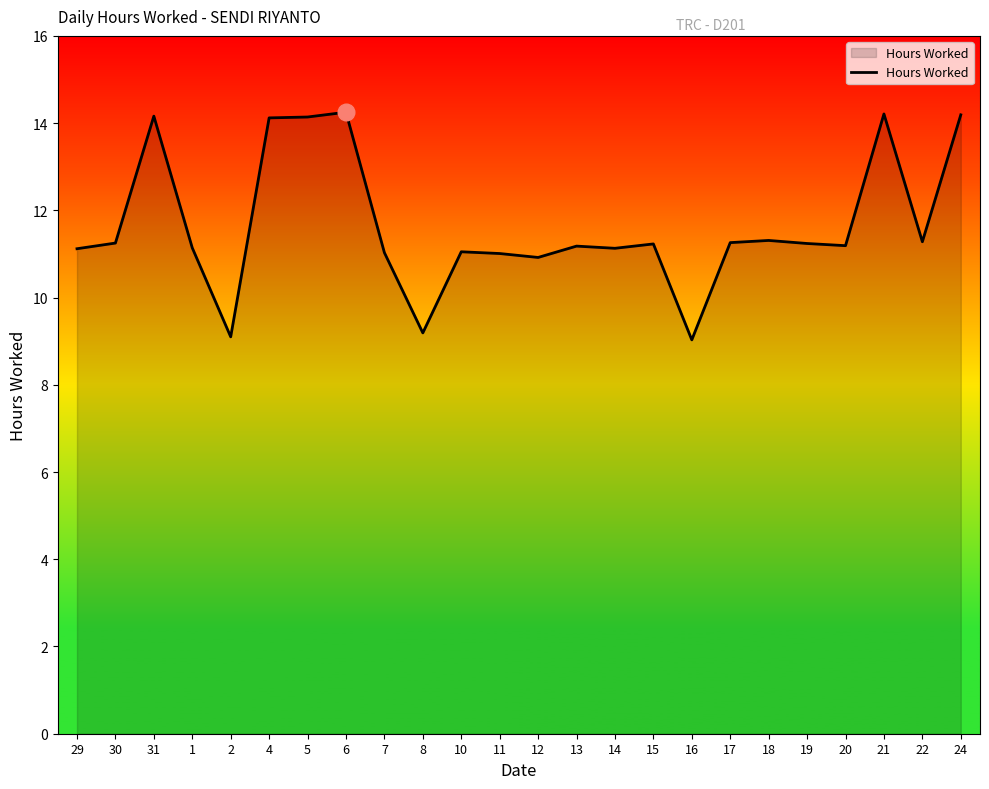

What is the minimum value shown in the chart?

9.0